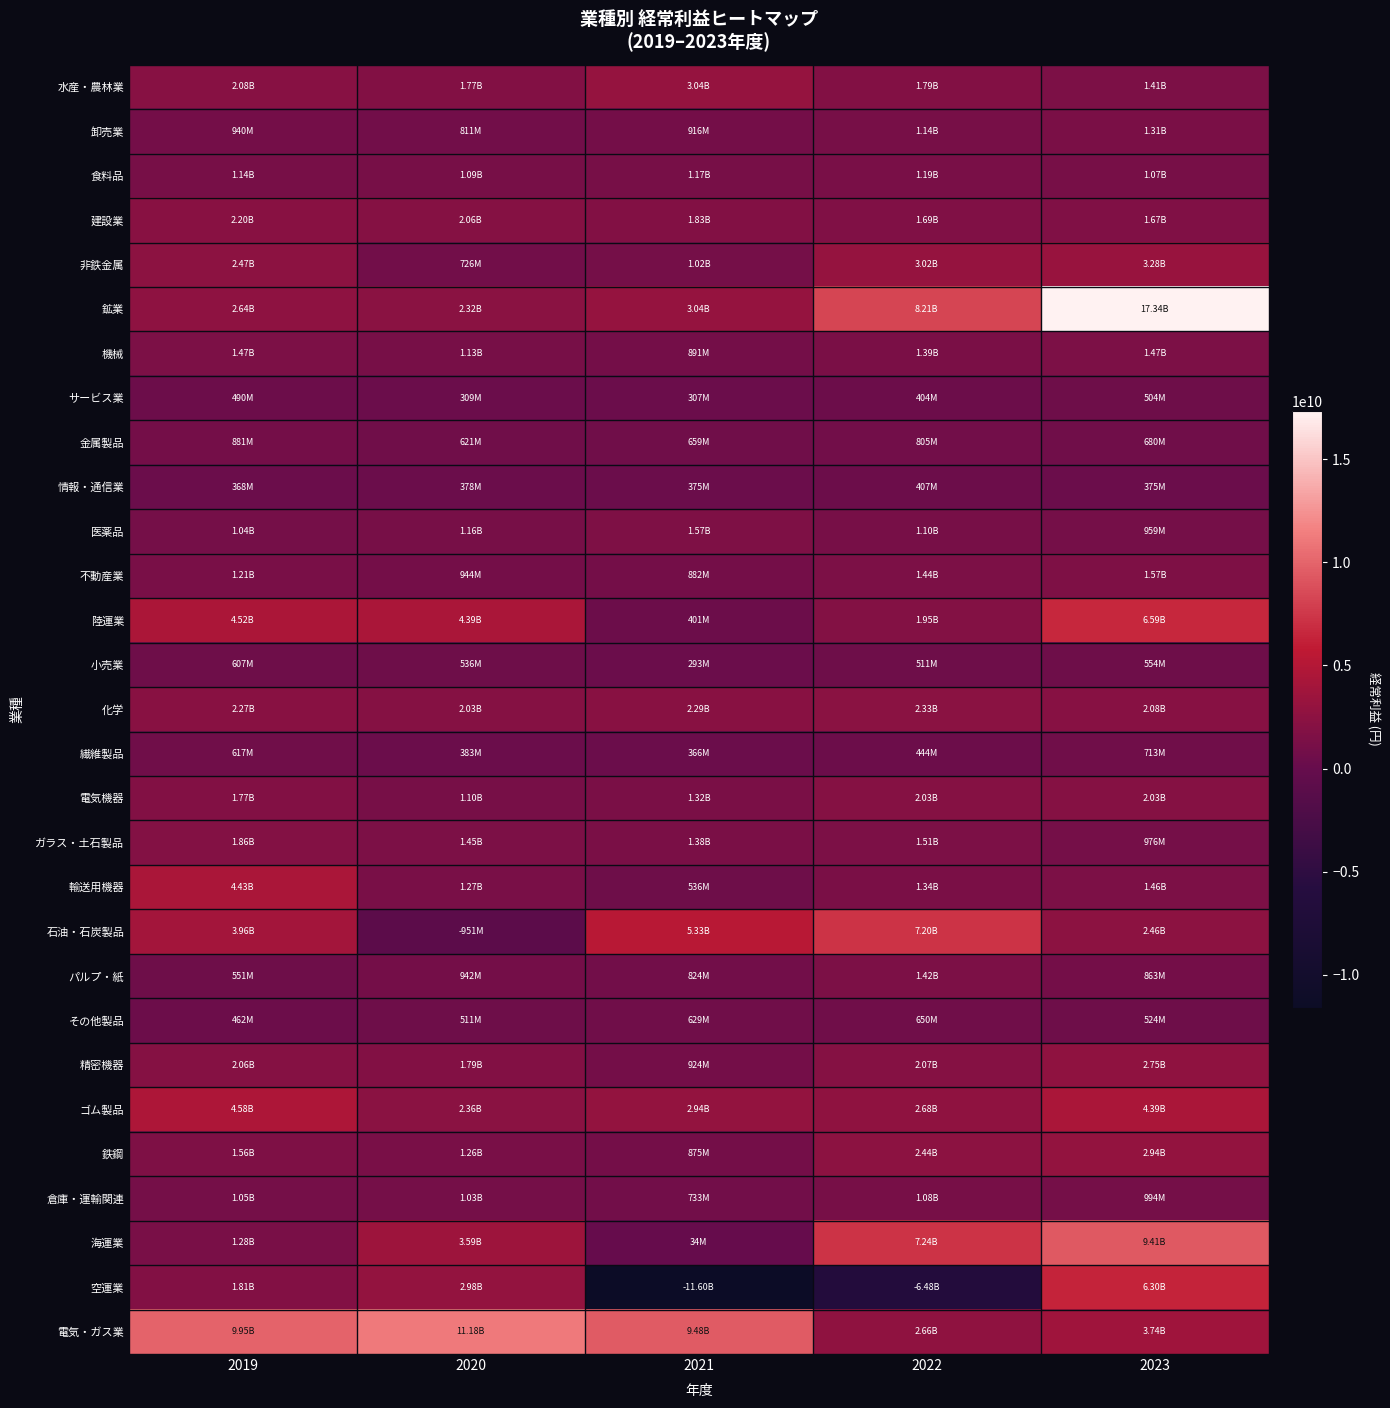

How many categories are shown in the chart?

5